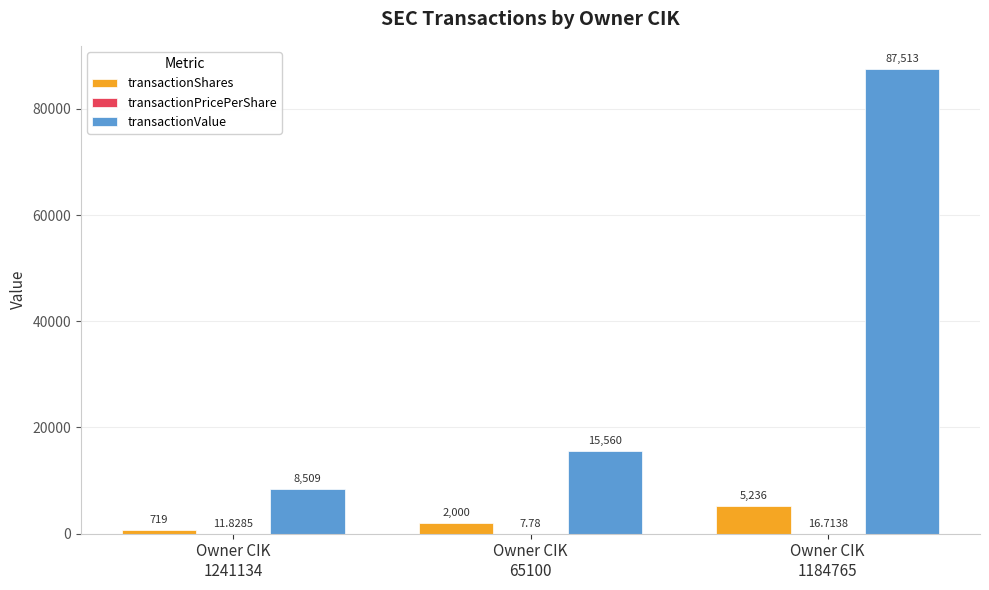

What is the maximum value shown in the chart?

87513.0